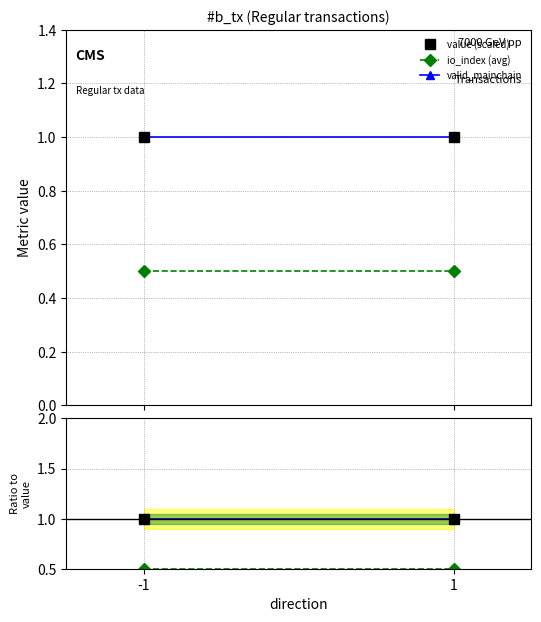

Which category has the lowest value across all series?

-1